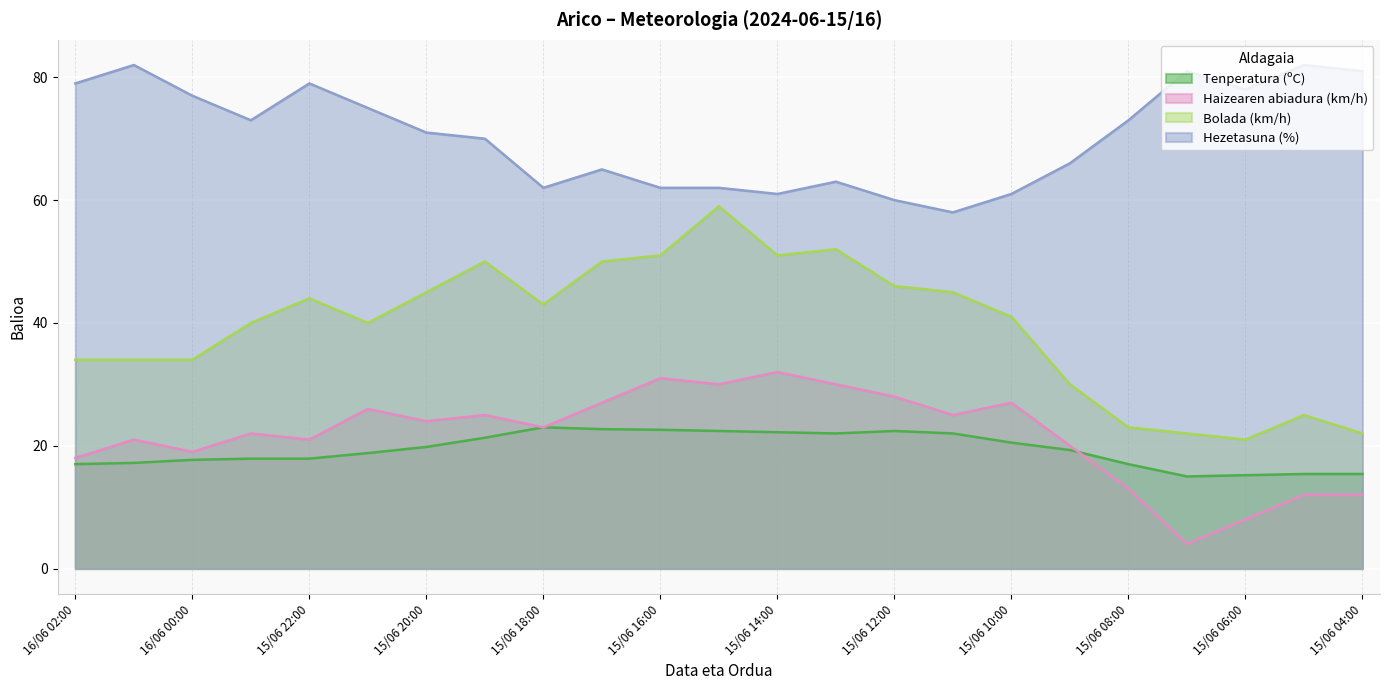

Reading left to right, list all the values displayed in this chart.

Tenperatura (ºC): 17.0	17.2	17.7	17.9	17.9	18.8	19.8	21.3	23.0	22.7	22.6	22.4	22.2	22.0	22.4	22.0	20.5	19.3	17.0	15.0	15.2	15.4	15.4
Haizearen abiadura (km/h): 18.0	21.0	19.0	22.0	21.0	26.0	24.0	25.0	23.0	27.0	31.0	30.0	32.0	30.0	28.0	25.0	27.0	20.0	13.0	4.0	8.0	12.0	12.0
Bolada (km/h): 34.0	34.0	34.0	40.0	44.0	40.0	45.0	50.0	43.0	50.0	51.0	59.0	51.0	52.0	46.0	45.0	41.0	30.0	23.0	22.0	21.0	25.0	22.0
Hezetasuna (%): 79.0	82.0	77.0	73.0	79.0	75.0	71.0	70.0	62.0	65.0	62.0	62.0	61.0	63.0	60.0	58.0	61.0	66.0	73.0	81.0	78.0	82.0	81.0